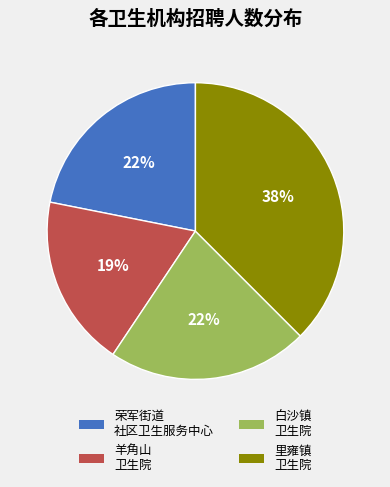

Is there a majority slice in this chart?

No